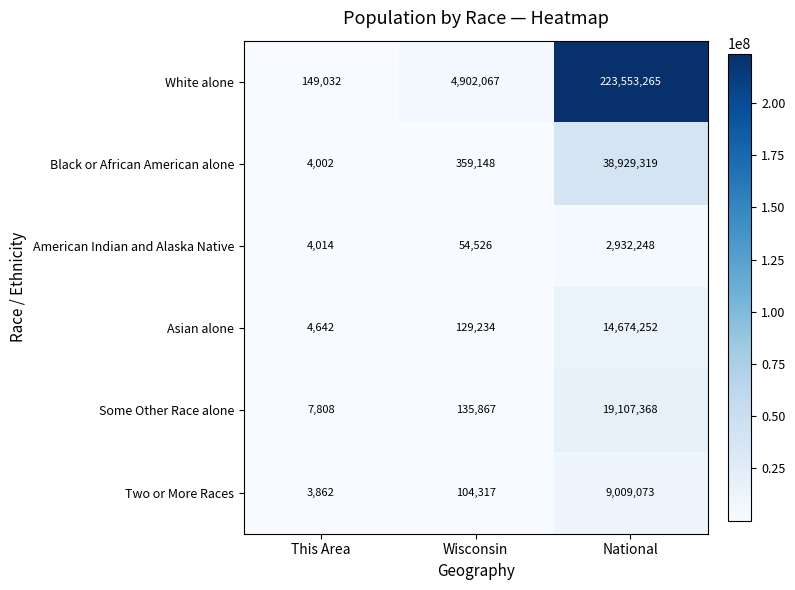

What is the maximum value shown in the chart?

223553265